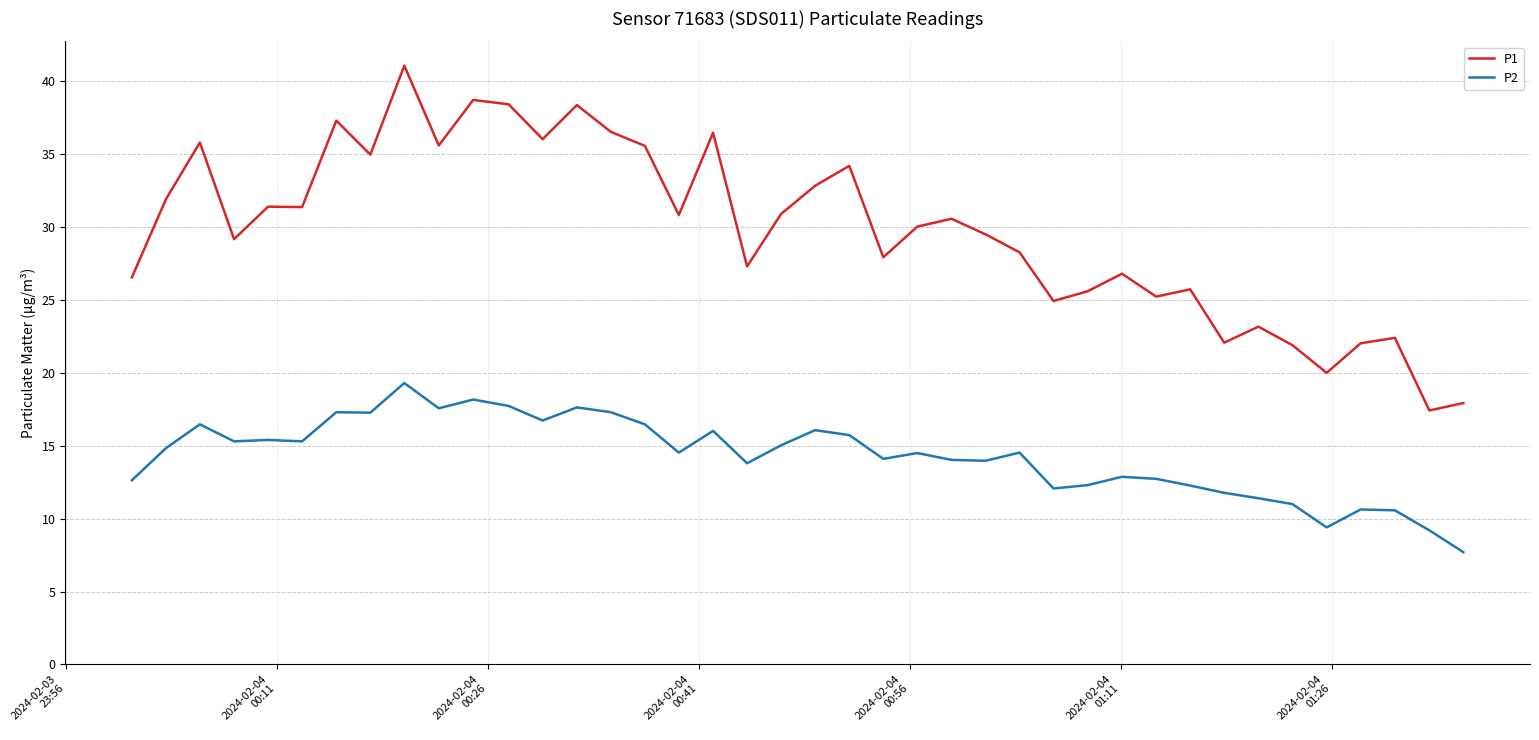

True or false: P2 and P1 intersect in this chart.

False